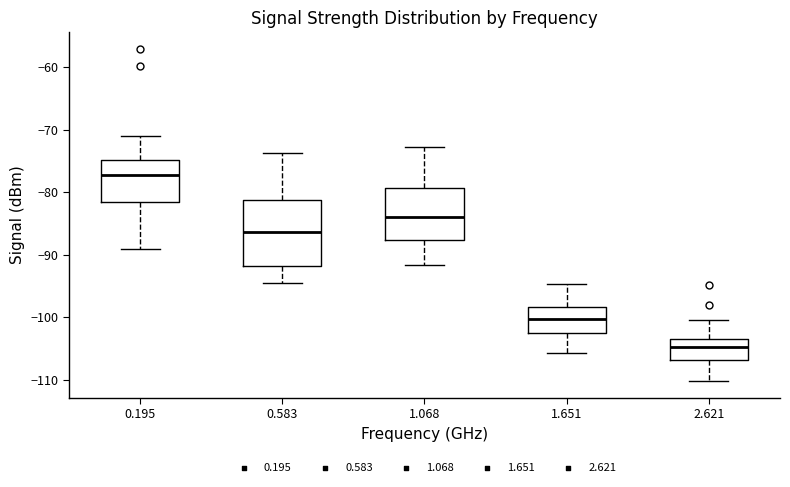

Reading left to right, transcribe this box plot: for each box, give where its median line is, the range the box spans, and where its two whiskers end, as read against the y-axis. The values are not printed on the chart, so give them approximately, as read against the axis.

0.195: median -77, box -82 to -75, whiskers -89 to -71
0.583: median -86, box -92 to -81, whiskers -94 to -74
1.068: median -84, box -88 to -79, whiskers -92 to -73
1.651: median -100, box -102 to -98, whiskers -106 to -95
2.621: median -105, box -107 to -103, whiskers -110 to -100